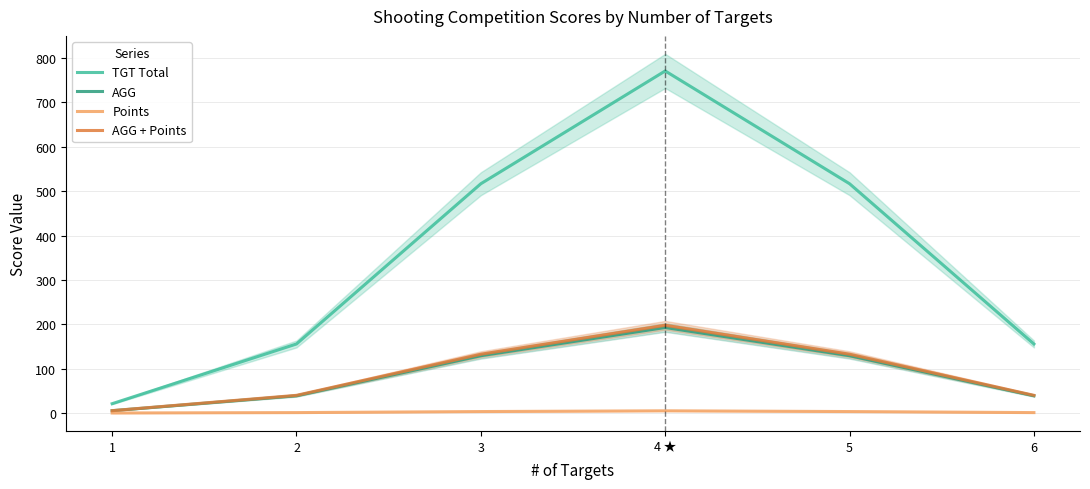

Rank the categories by AGG value from lowest to highest.

1, 2, 6, 3, 5, 4 ★